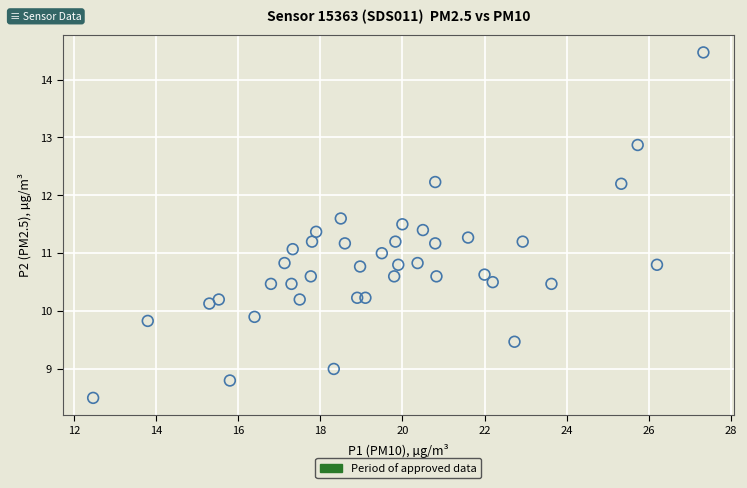

What is the range of Y values (max minus min)?

6.0